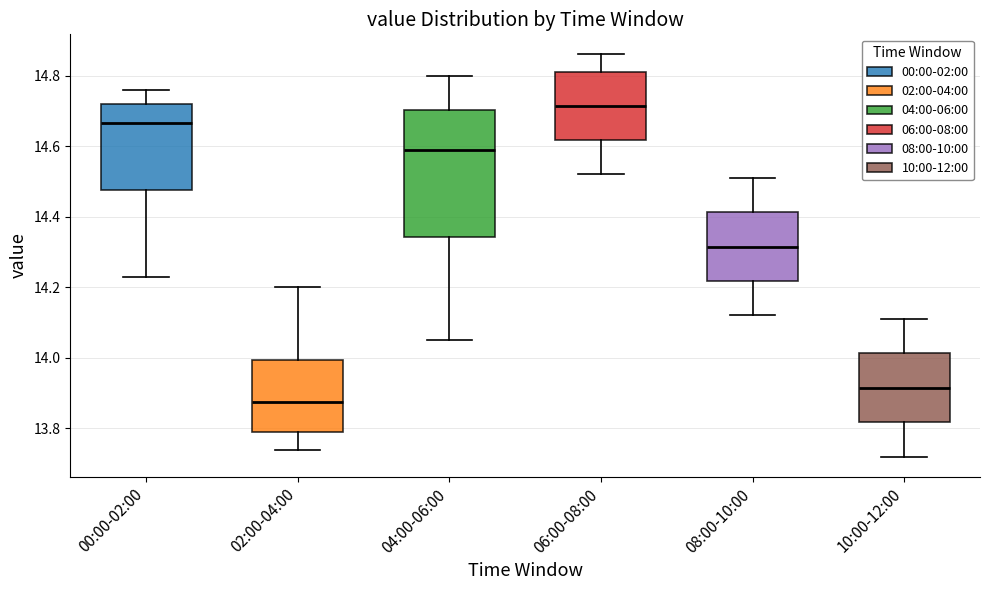

Which box has the lowest median line?

02:00-04:00